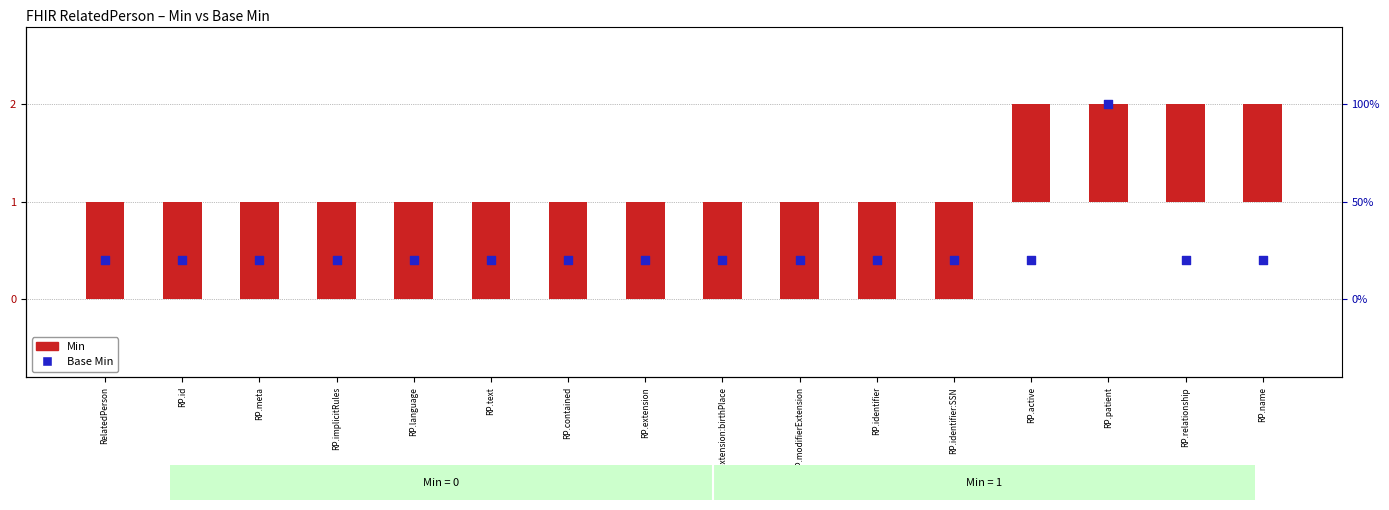

Which series has the widest spread of Y values?

Min